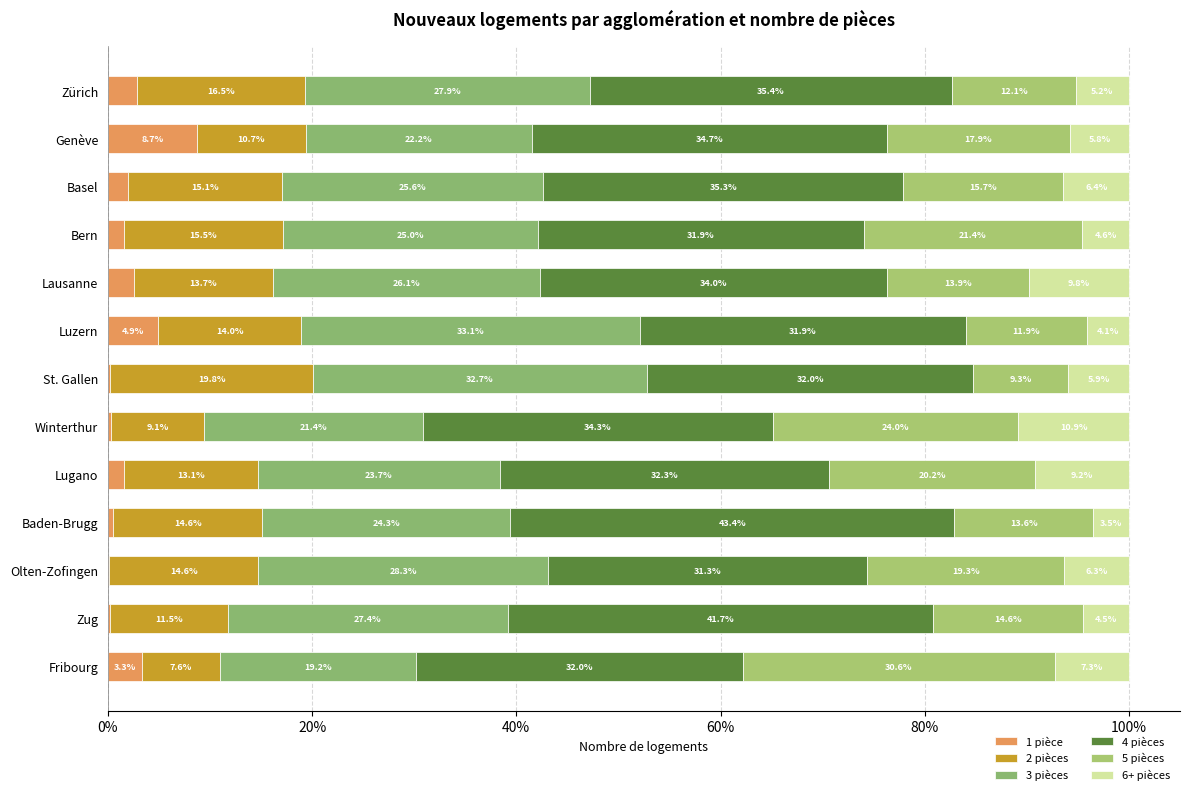

Count the number of data series in this chart.

6